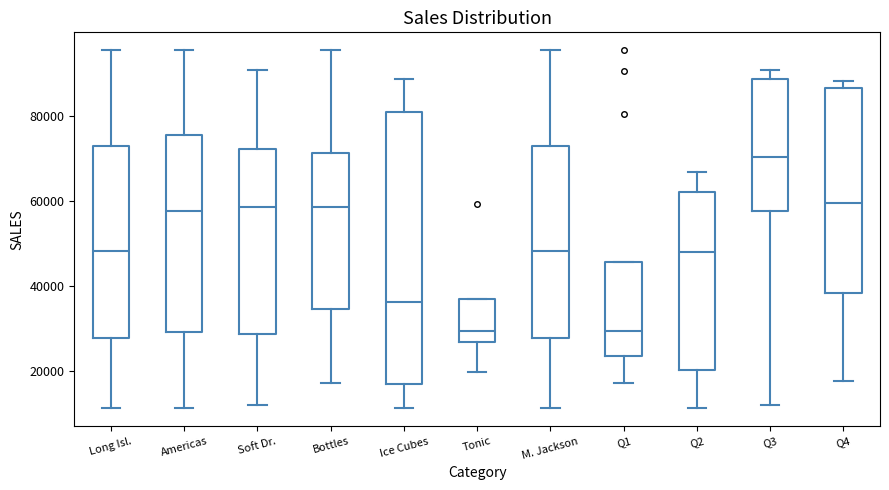

Where is the lower edge of the box for Tonic on the y-axis? The values are not printed on the chart, so give them approximately, as read against the axis.

26000